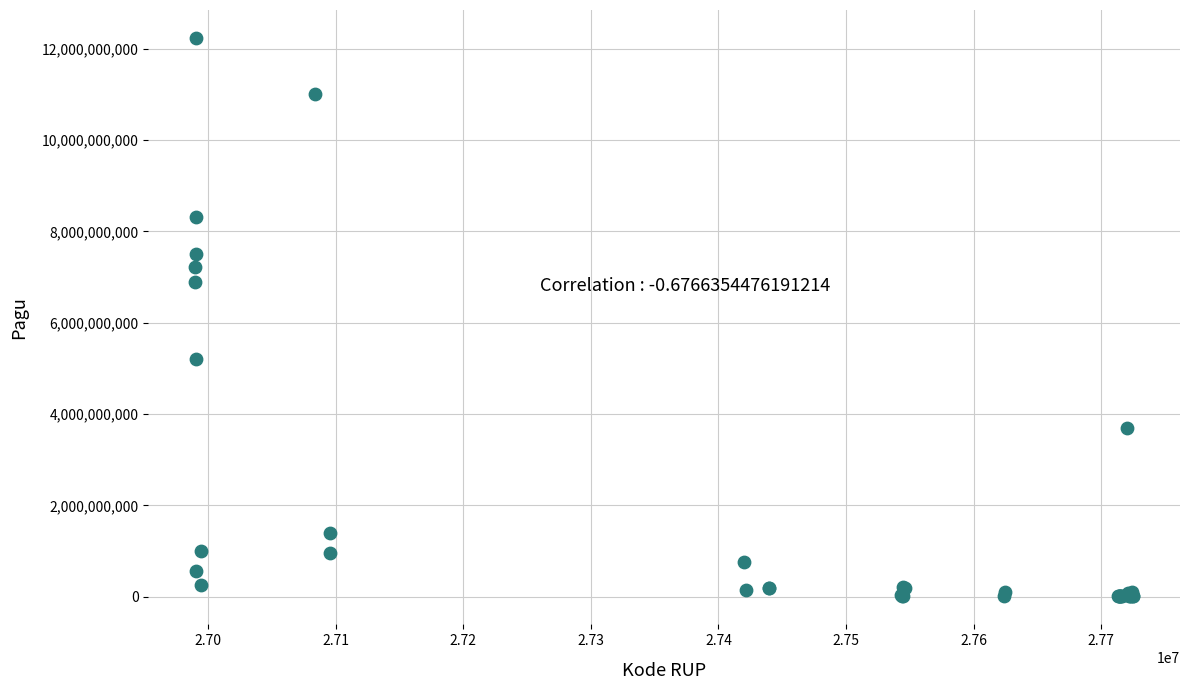

What Y value in the scatter plot is closest to 6119750000?

6900000000